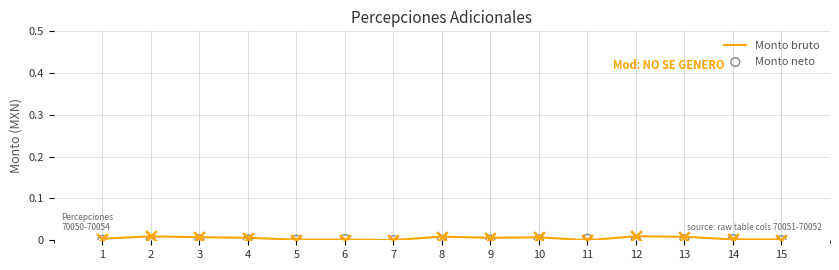

At how many categories does at least one series exceed 0?

15